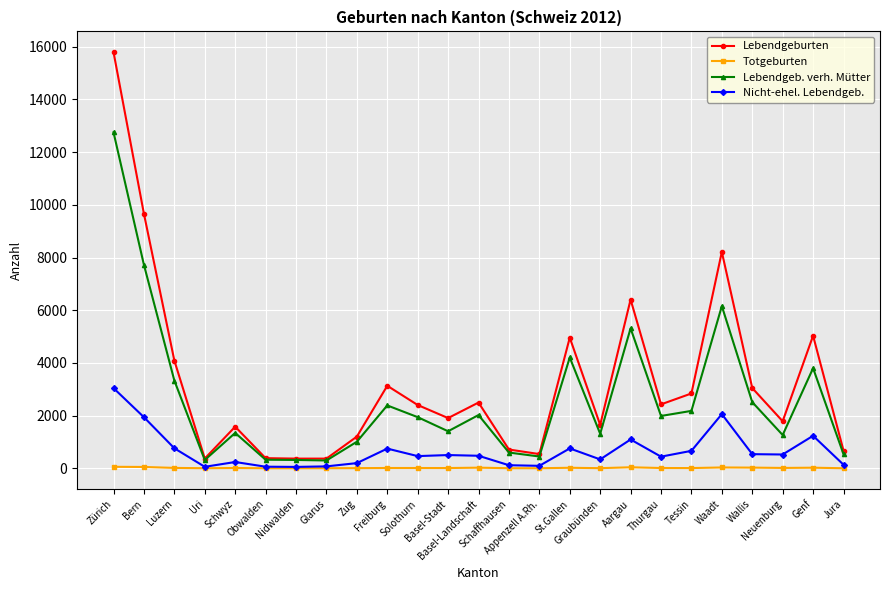

List the series in order of their peak value, highest first.

Lebendgeburten, Lebendgeb. verh. Mütter, Nicht-ehel. Lebendgeb., Totgeburten